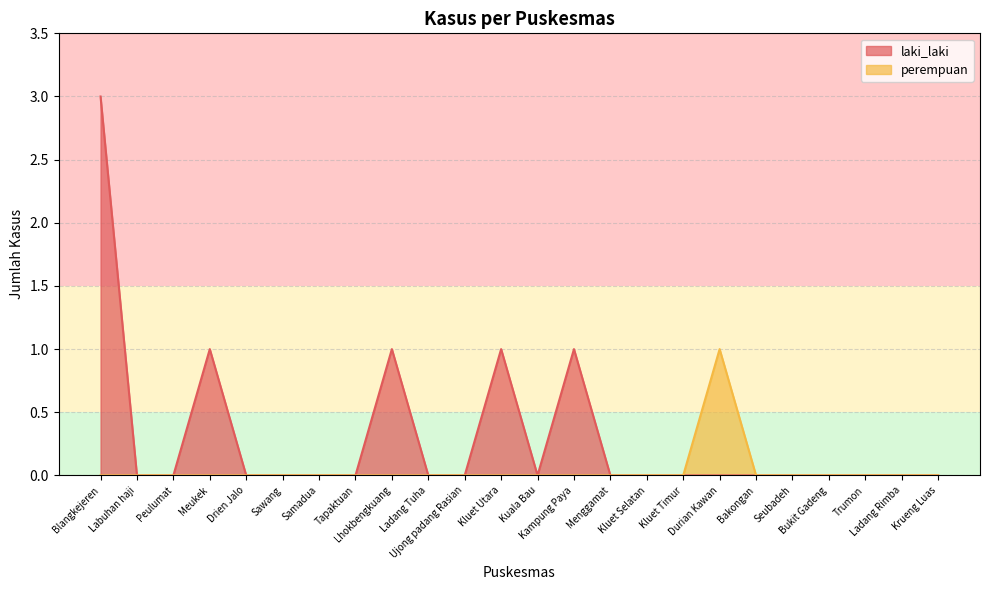

At which category does the chart reach its minimum across all series?

Labuhan haji